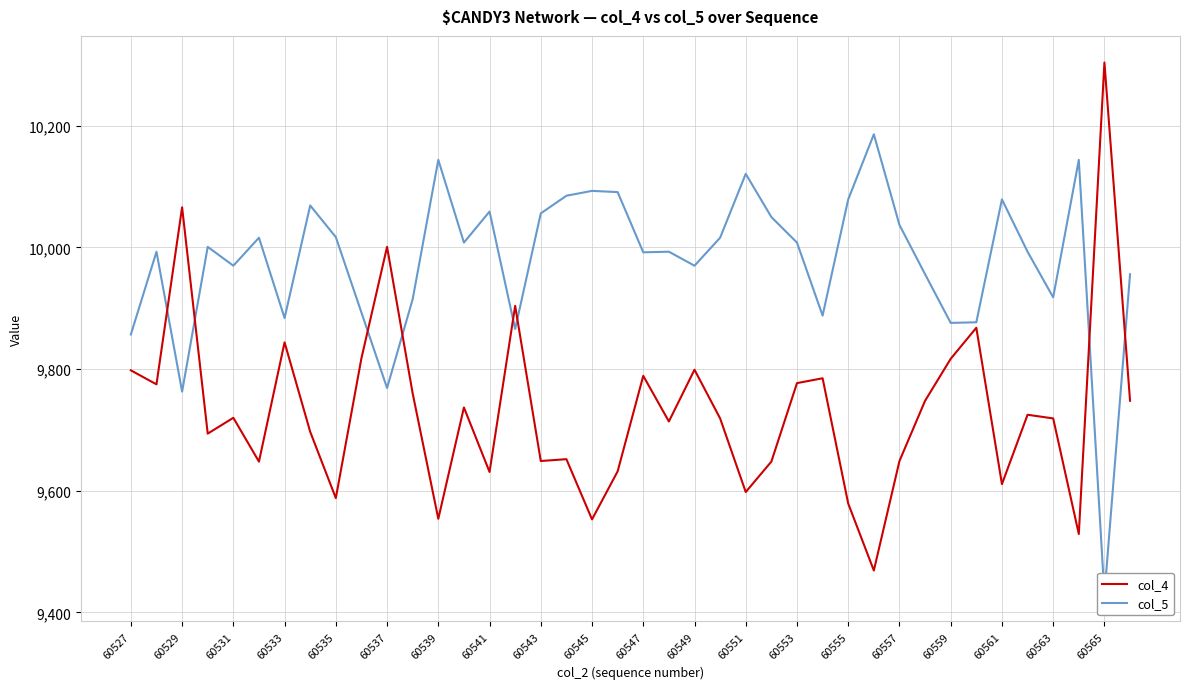

What is the value of the col_4 point at the 16th from the left?

9904